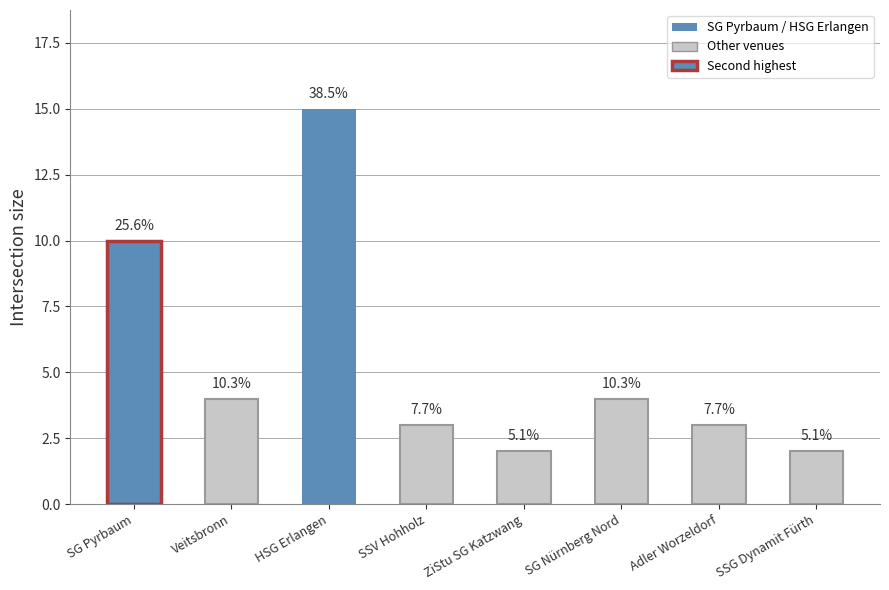

How many bars are there in total?

8